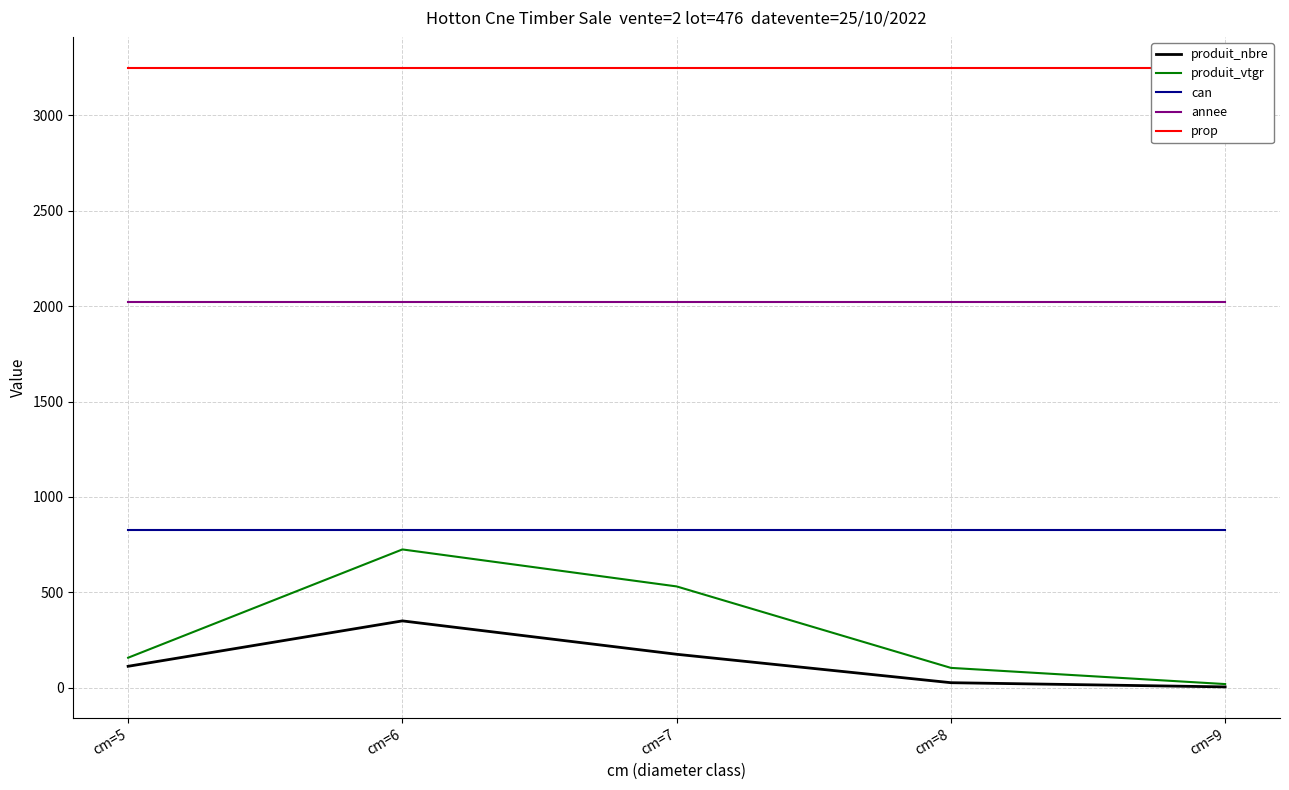

Reading right to left, extract all data points from this chart.

produit_nbre: cm=9=4.0	cm=8=26.0	cm=7=175.0	cm=6=350.0	cm=5=112.0
produit_vtgr: cm=9=18.8	cm=8=103.7	cm=7=530.7	cm=6=724.5	cm=5=157.0
can: cm=9=824.0	cm=8=824.0	cm=7=824.0	cm=6=824.0	cm=5=824.0
annee: cm=9=2022.0	cm=8=2022.0	cm=7=2022.0	cm=6=2022.0	cm=5=2022.0
prop: cm=9=3249.0	cm=8=3249.0	cm=7=3249.0	cm=6=3249.0	cm=5=3249.0